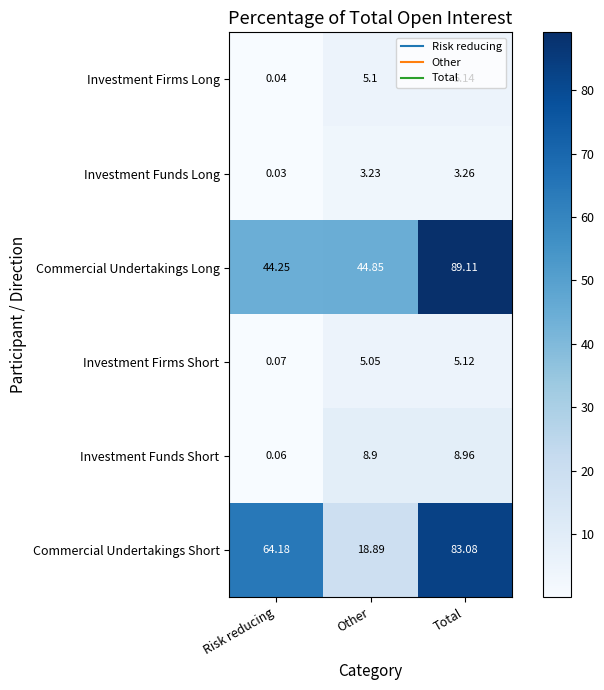

Which series changed the most between Risk reducing and Other?

Commercial Undertakings Short